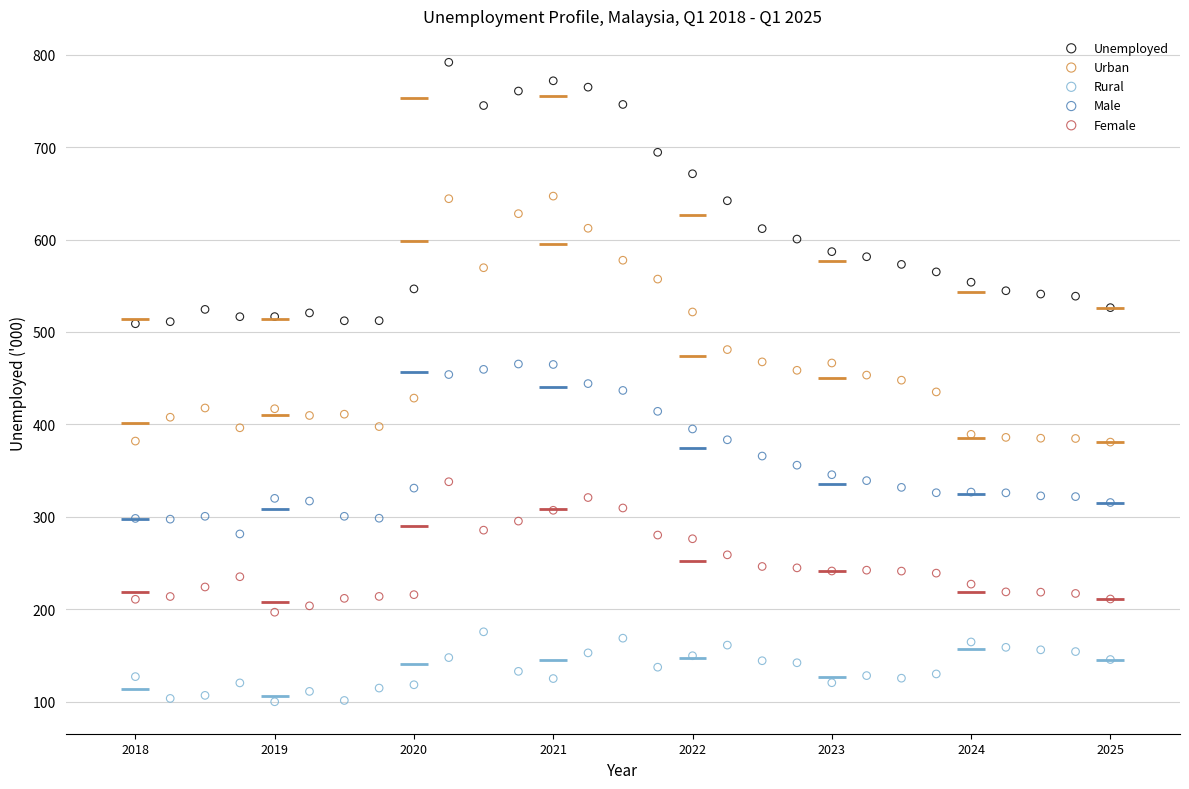

Which series reaches the minimum Y coordinate?

Rural